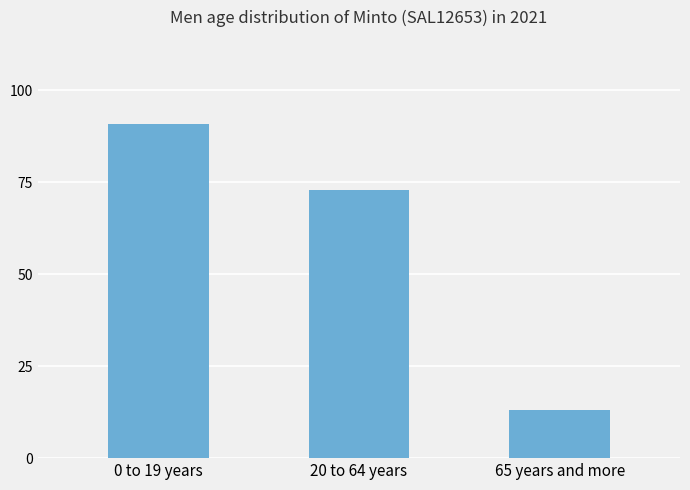

The value at 0 to 19 years is 58. True or false?

False